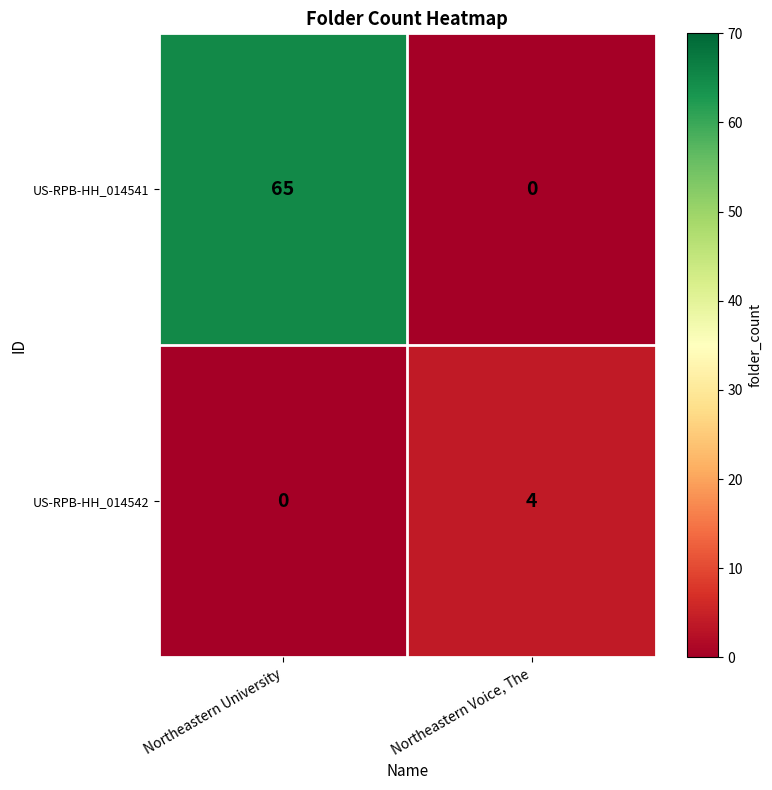

Is the value of US-RPB-HH_014541 at Northeastern University greater than the value of US-RPB-HH_014542 at Northeastern University?

Yes